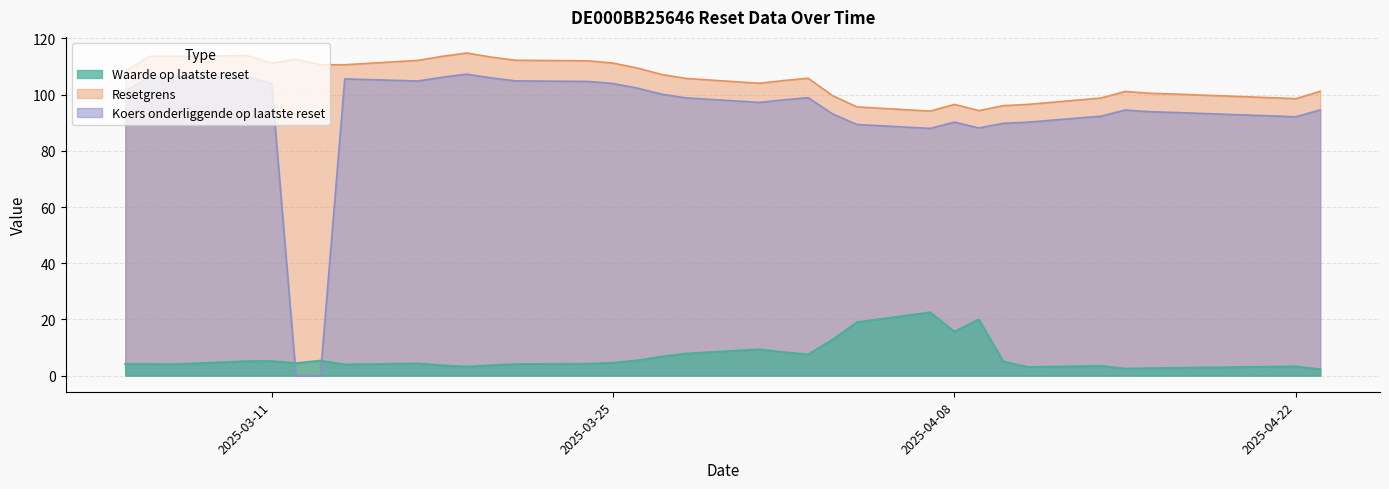

How many interior local peaks does the Waarde op laatste reset series have?

8